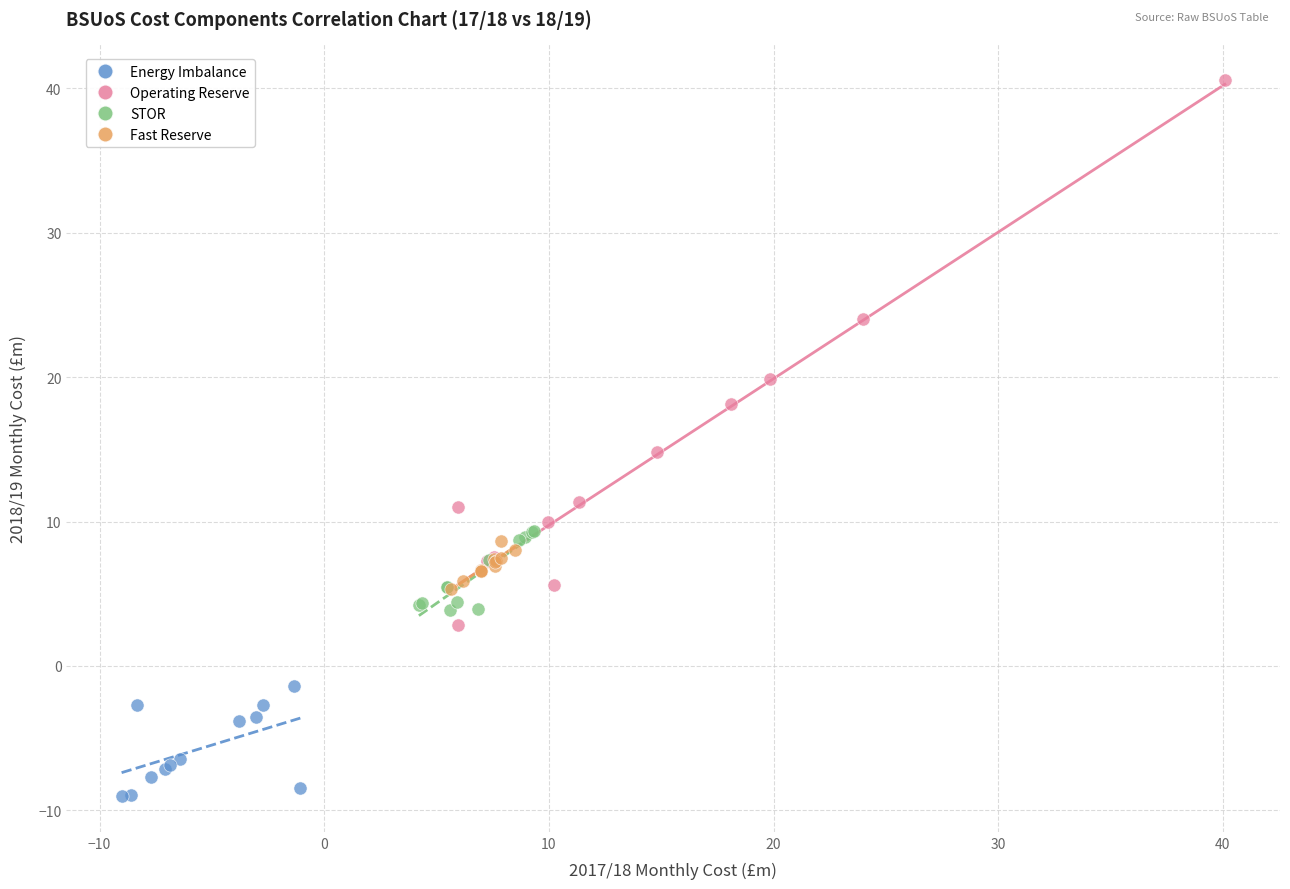

Which series reaches the maximum Y coordinate?

Operating Reserve